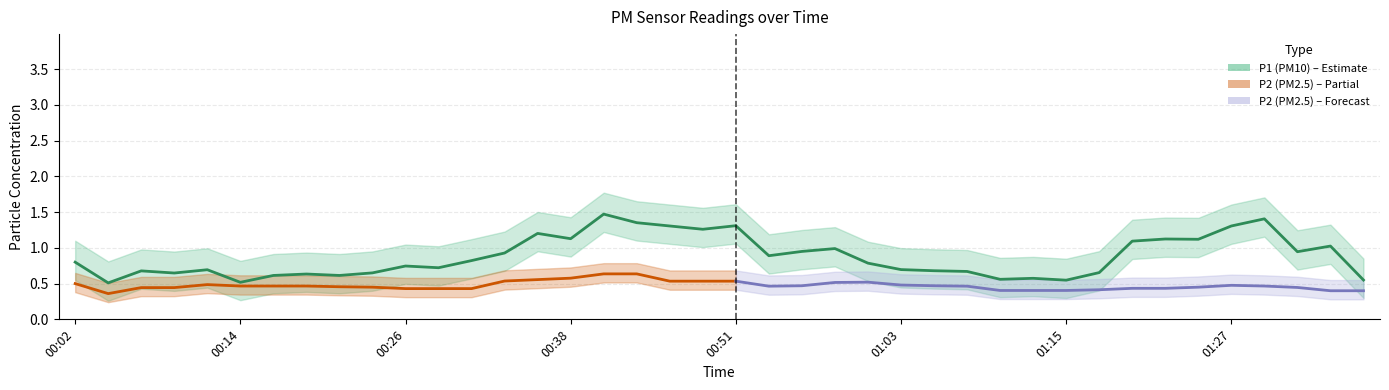

True or false: P2 and P1 intersect in this chart.

False